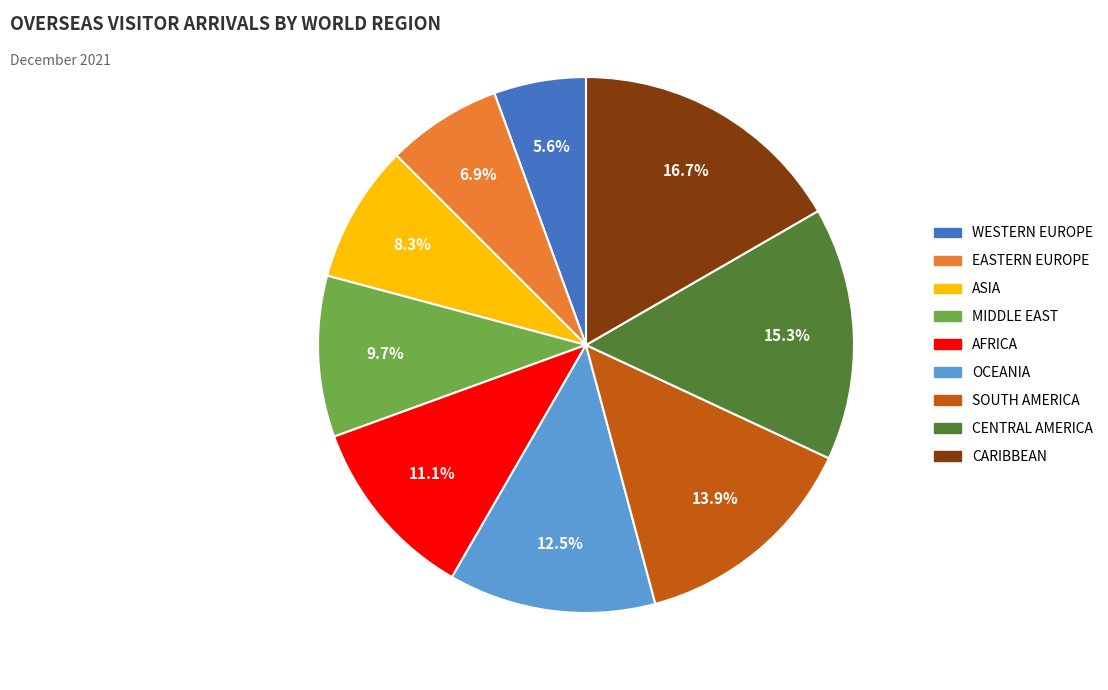

True or false: SOUTH AMERICA accounts for 23% of the total.

False